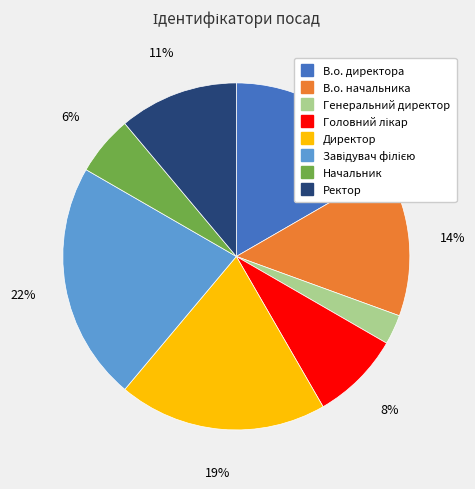

What percentage is the Начальник slice, to the nearest percent?

6%